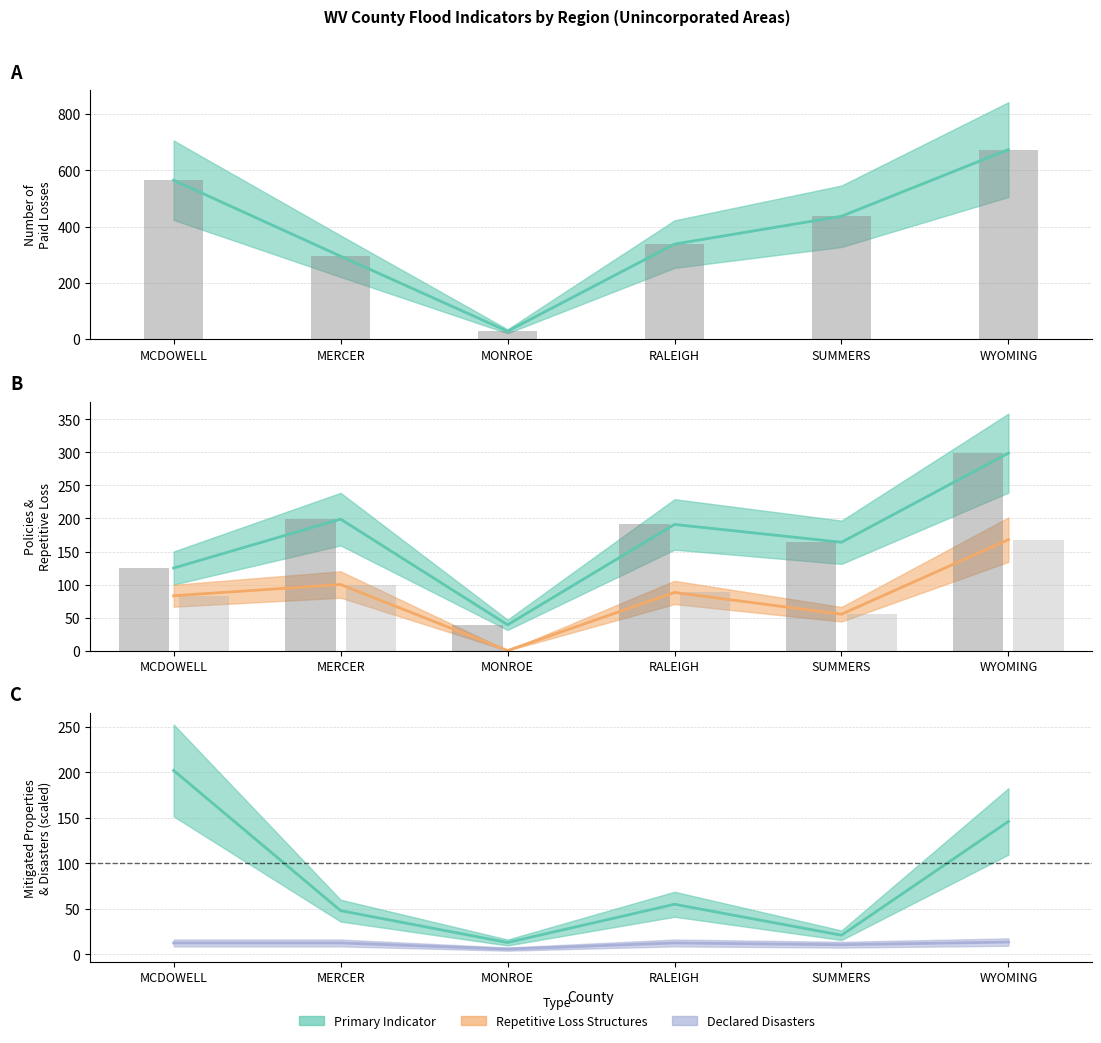

Does the chart contain any negative values?

No